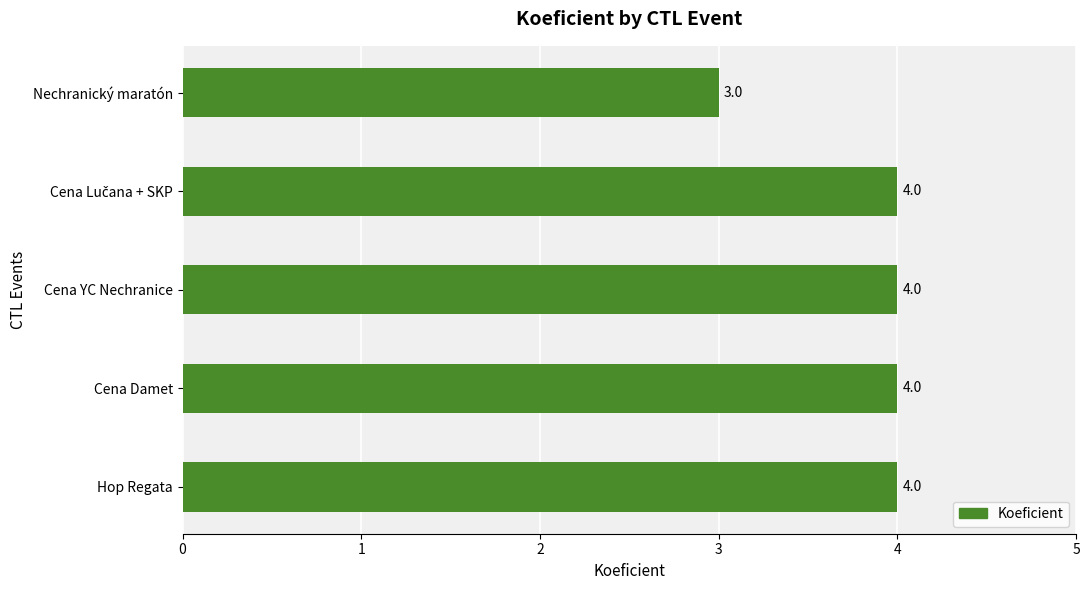

True or false: the data shows 3 at Nechranický maratón.

True